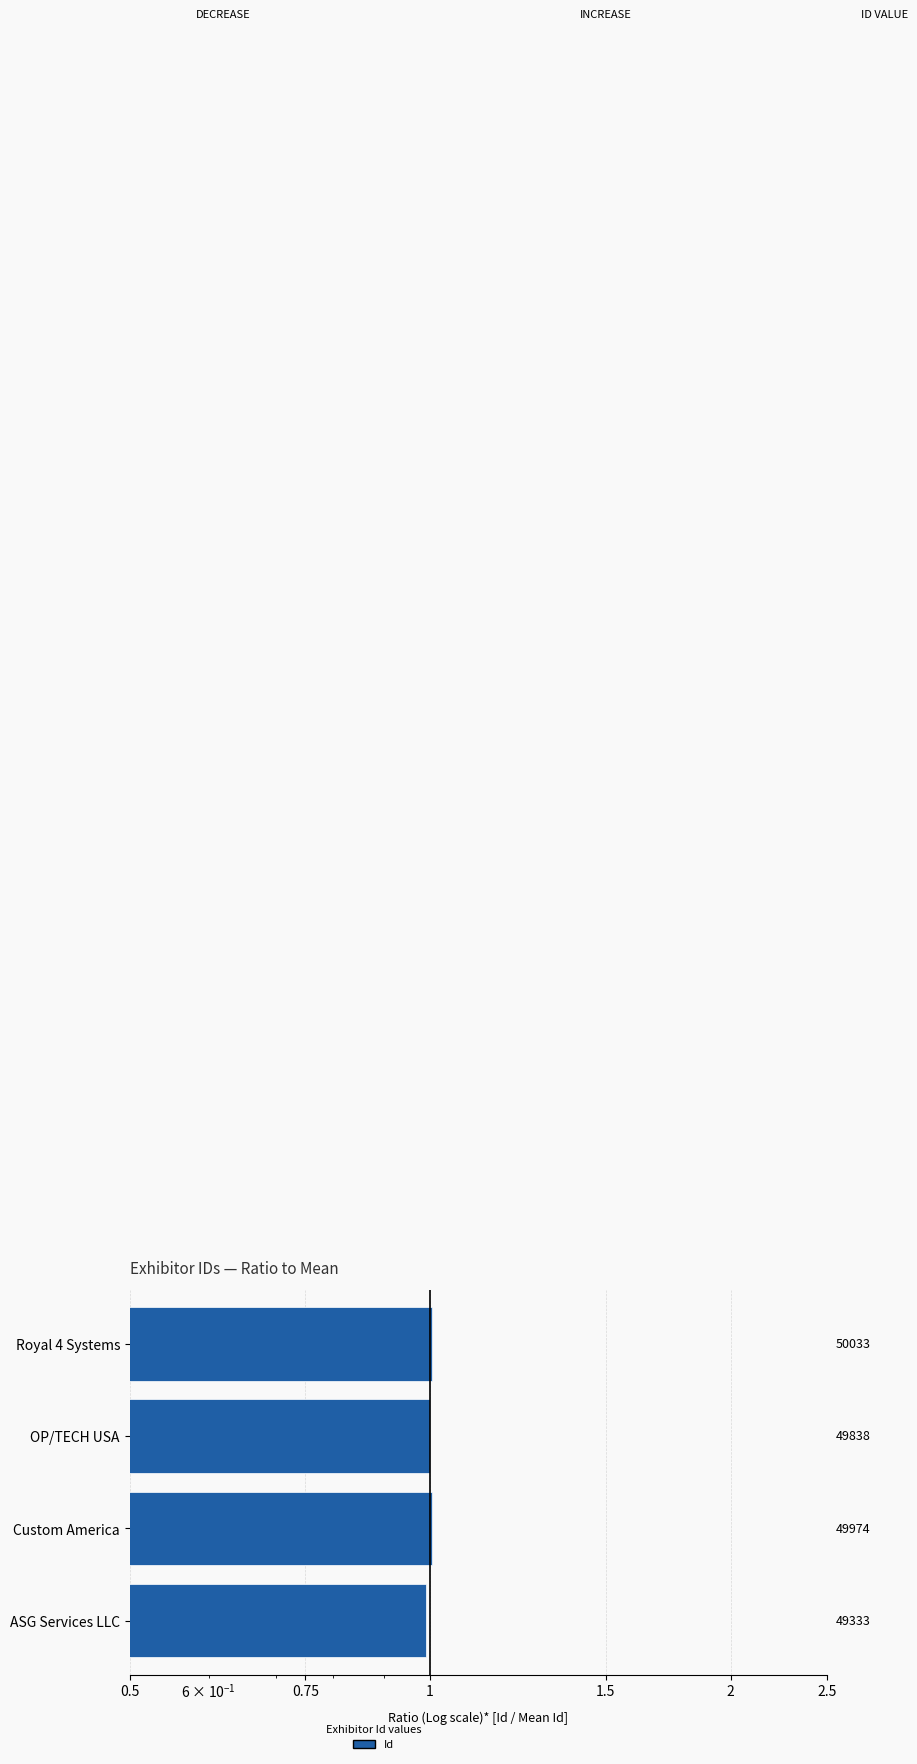

What is the minimum value shown in the chart?

1.0